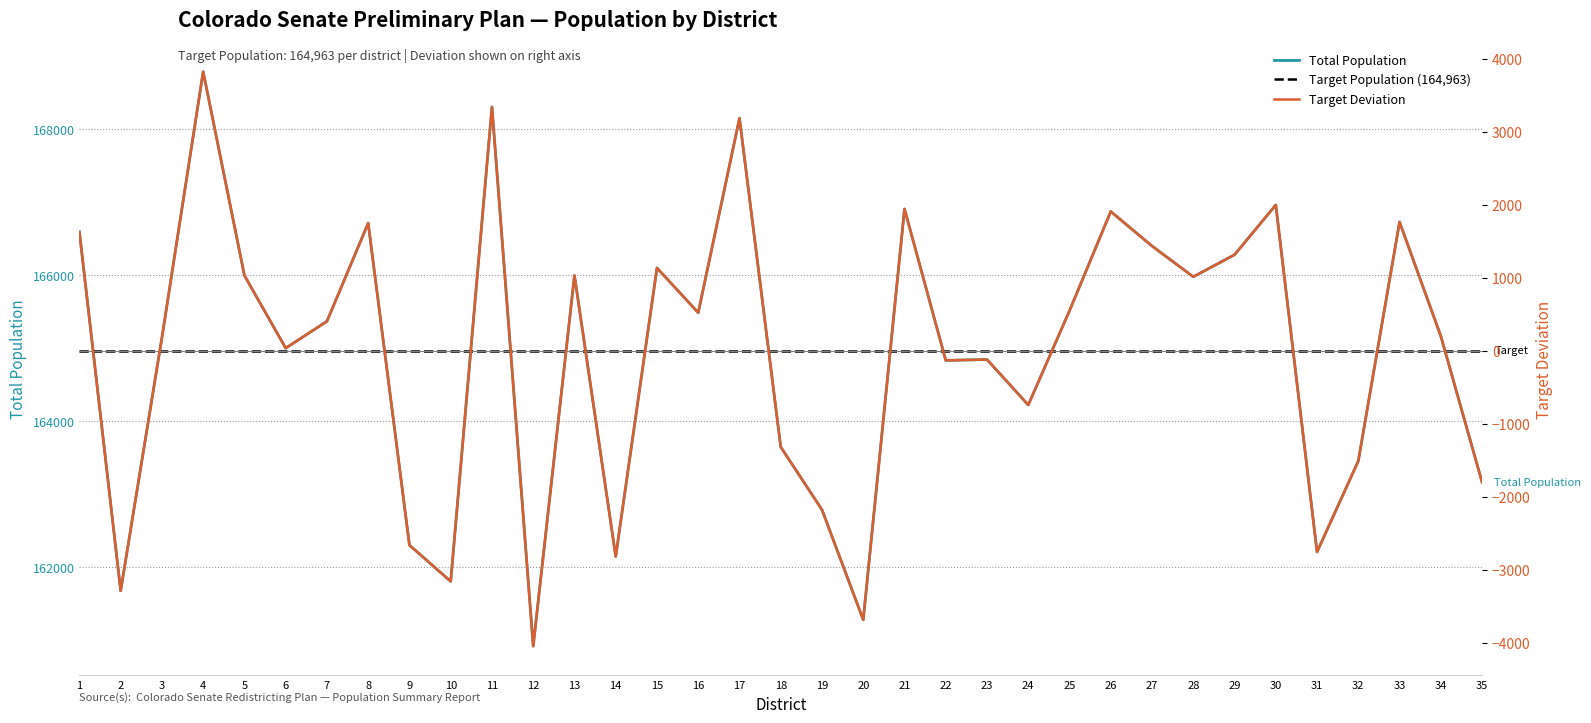

Between 1 and 16, which series saw the biggest shift?

Total Population